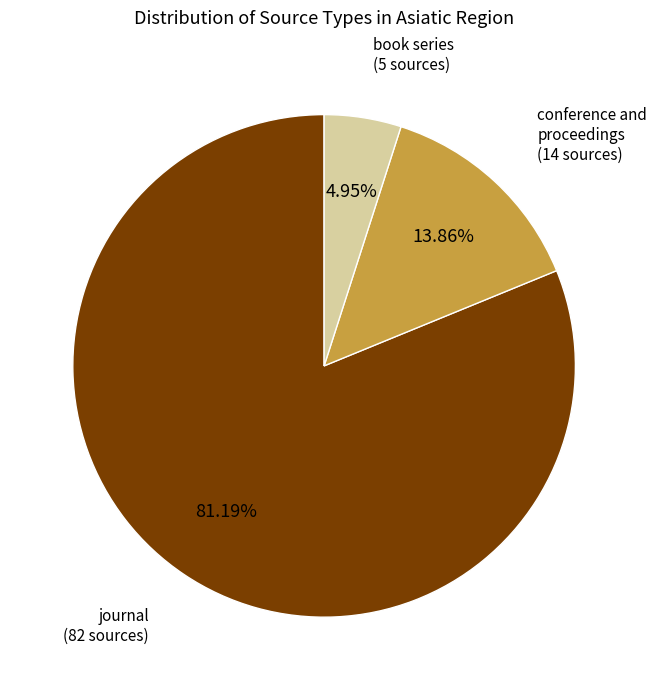

Is there a majority slice in this chart?

Yes